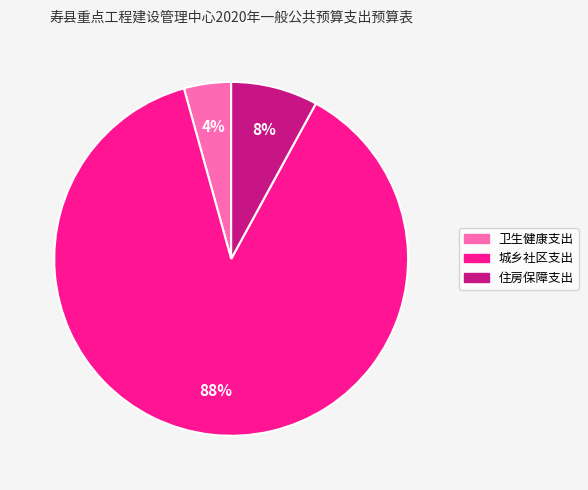

Do 住房保障支出 and 城乡社区支出 together represent more than half of the pie?

Yes